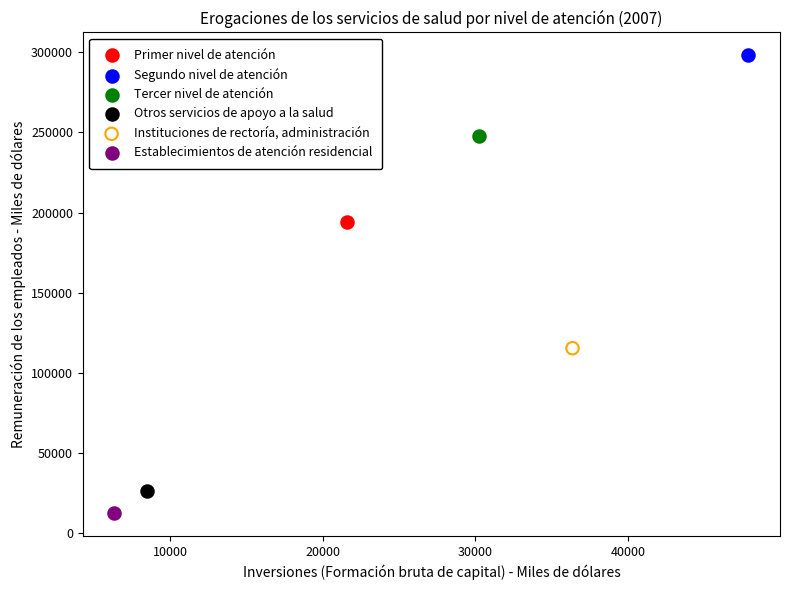

Which series contains the lowest Y value?

Establecimientos de atención residencial